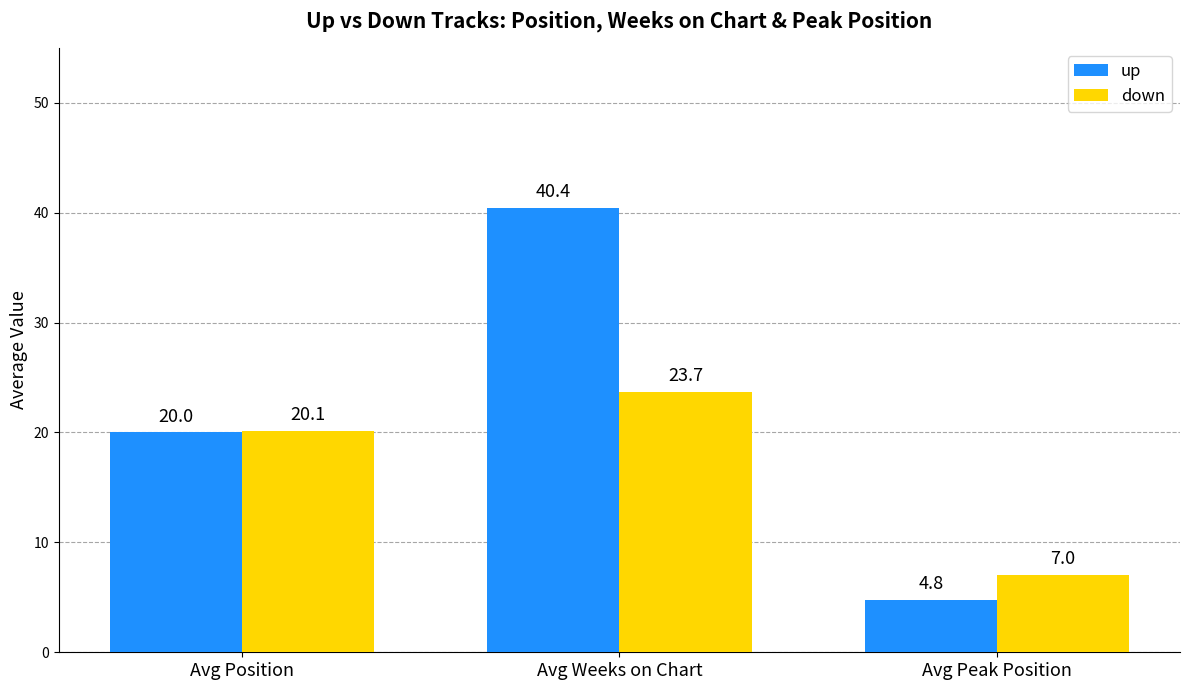

Reading left to right, what are all the values shown in this chart?

up: Avg Position=20.0	Avg Weeks on Chart=40.4	Avg Peak Position=4.8
down: Avg Position=20.1	Avg Weeks on Chart=23.7	Avg Peak Position=7.0